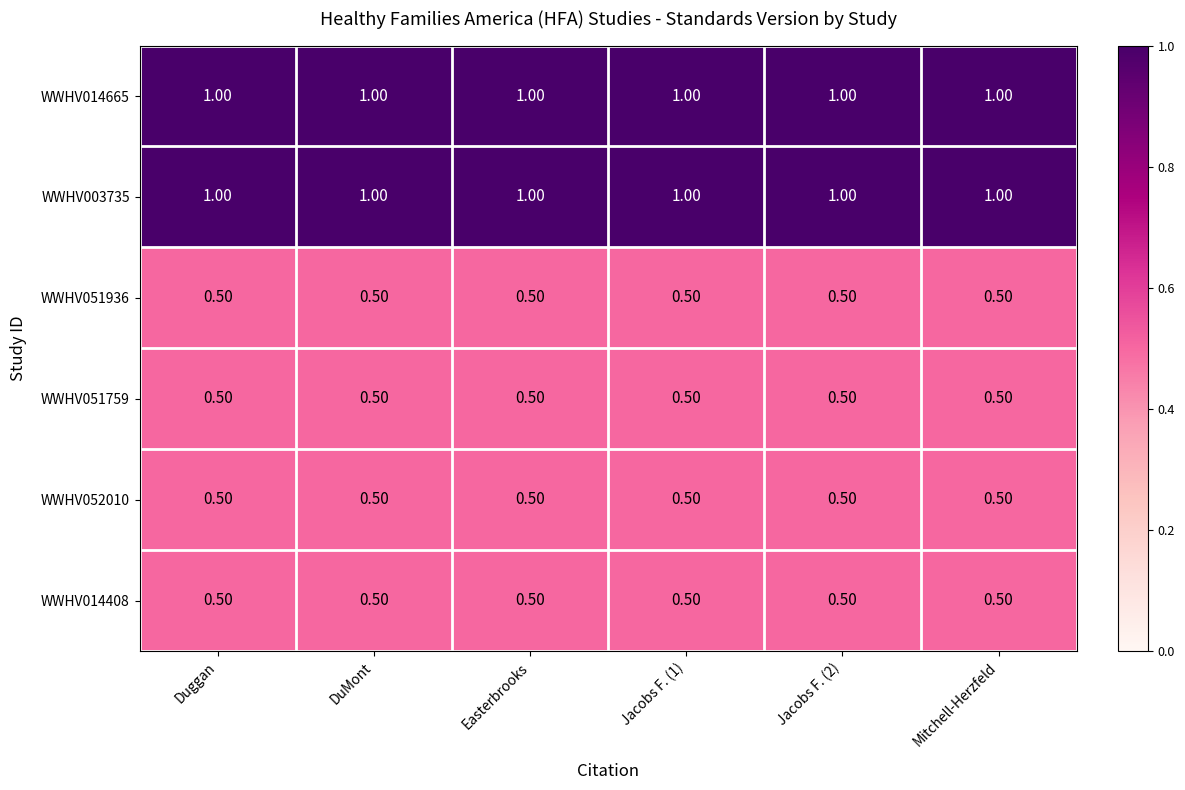

What is the sum of the WWHV051759 values at Jacobs F. (2) and Jacobs F. (1)?

1.0